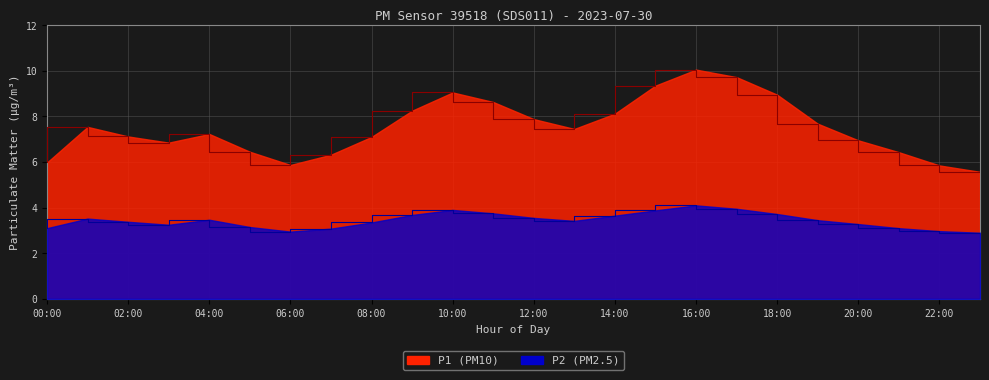

In P2, how many points are lower than both neighbors (excluding endpoints)?

3